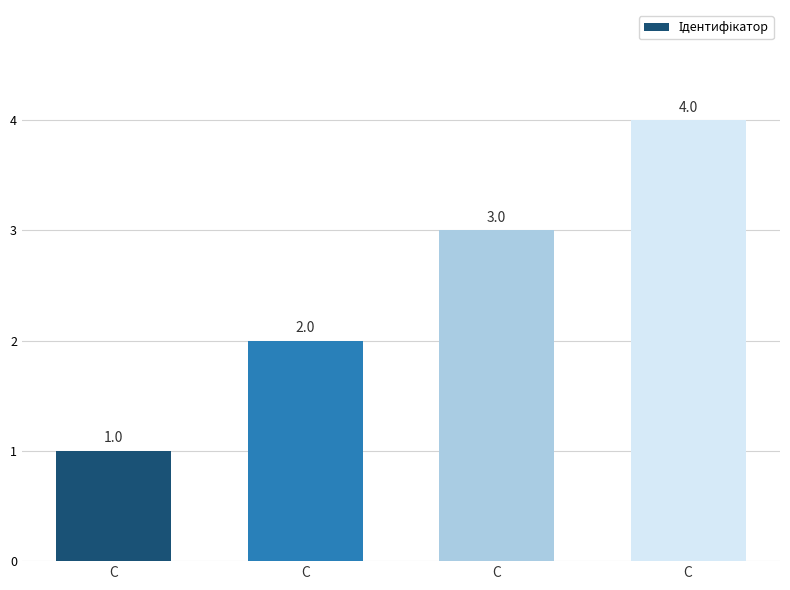

What is the ratio of the value at С to the value at С?

0.3